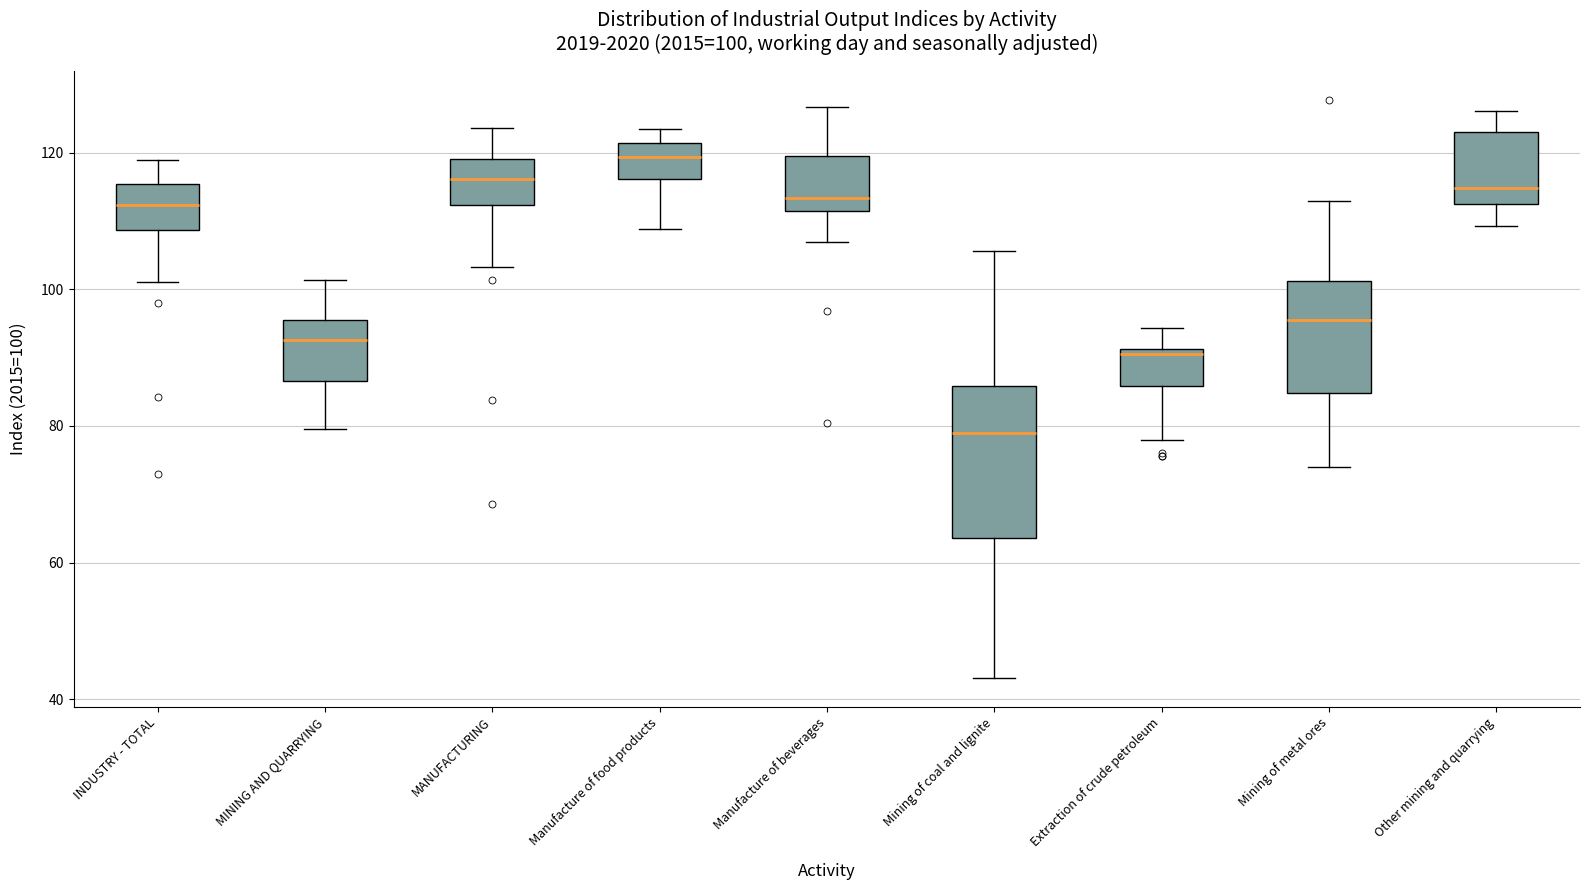

Which box's median line is the highest?

Manufacture of food products